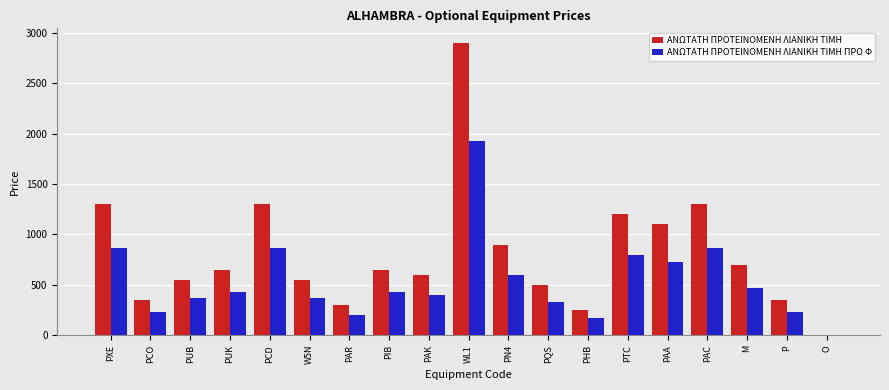

True or false: ΑΝΩΤΑΤΗ ΠΡΟΤΕΙΝΟΜΕΝΗ ΛΙΑΝΙΚΗ TIMH ΠΡΟ Φ has a value of 663 at M.

False